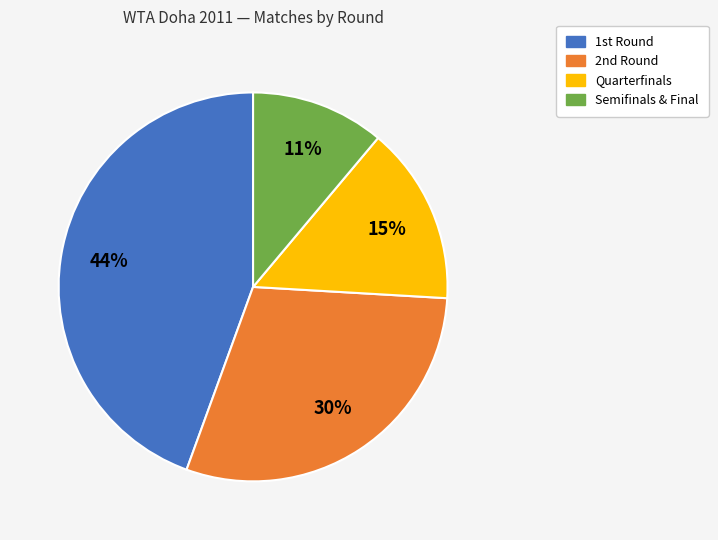

How many segments does this pie chart have?

4